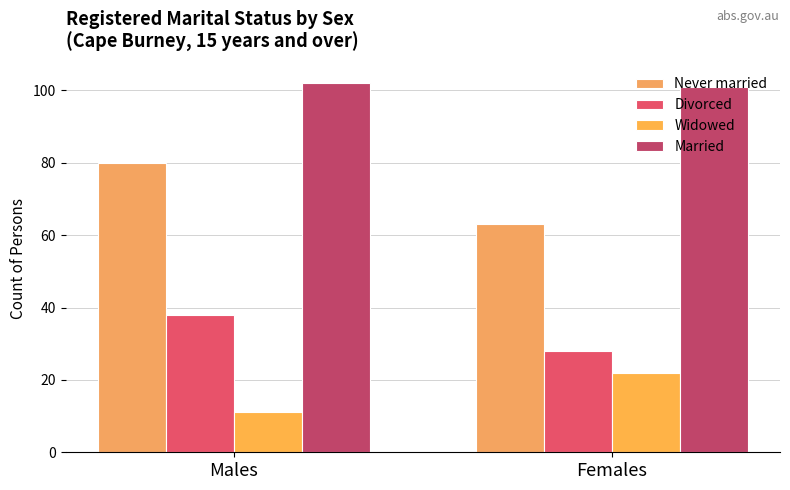

How many groups of bars are there?

2